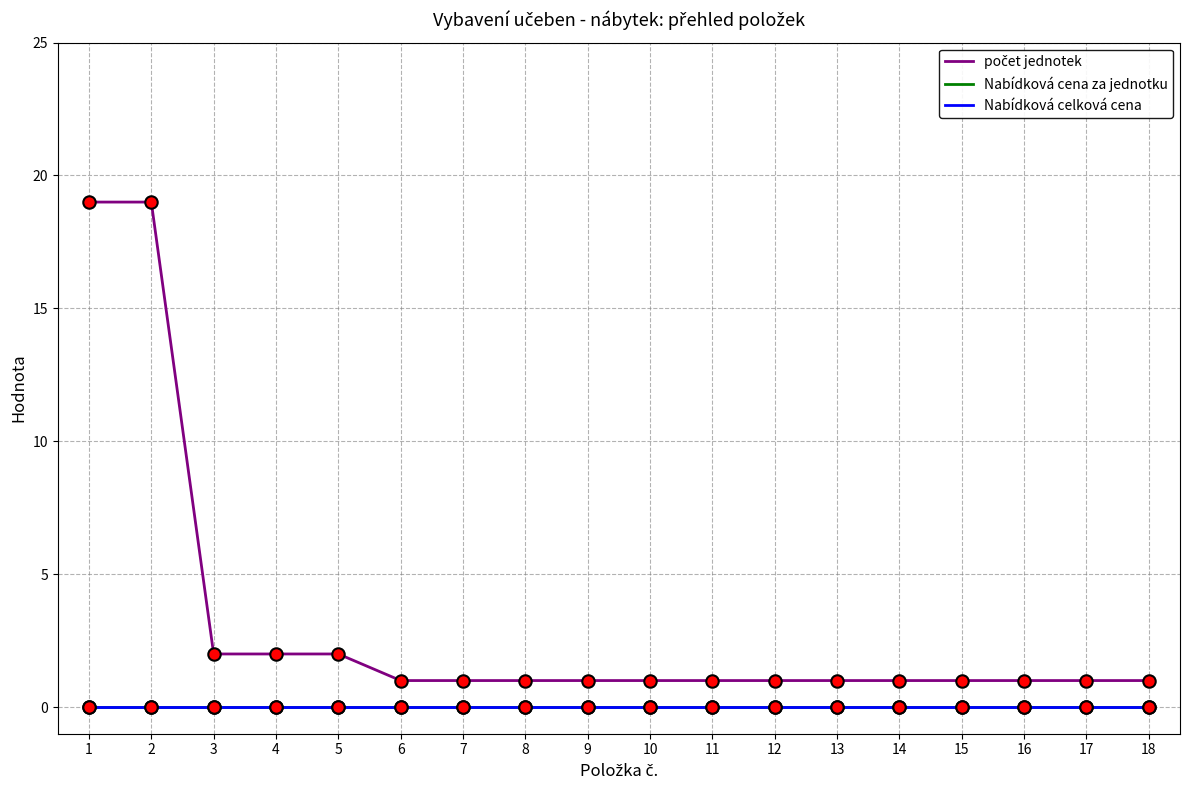

Is this an area chart (filled region under the line)?

No